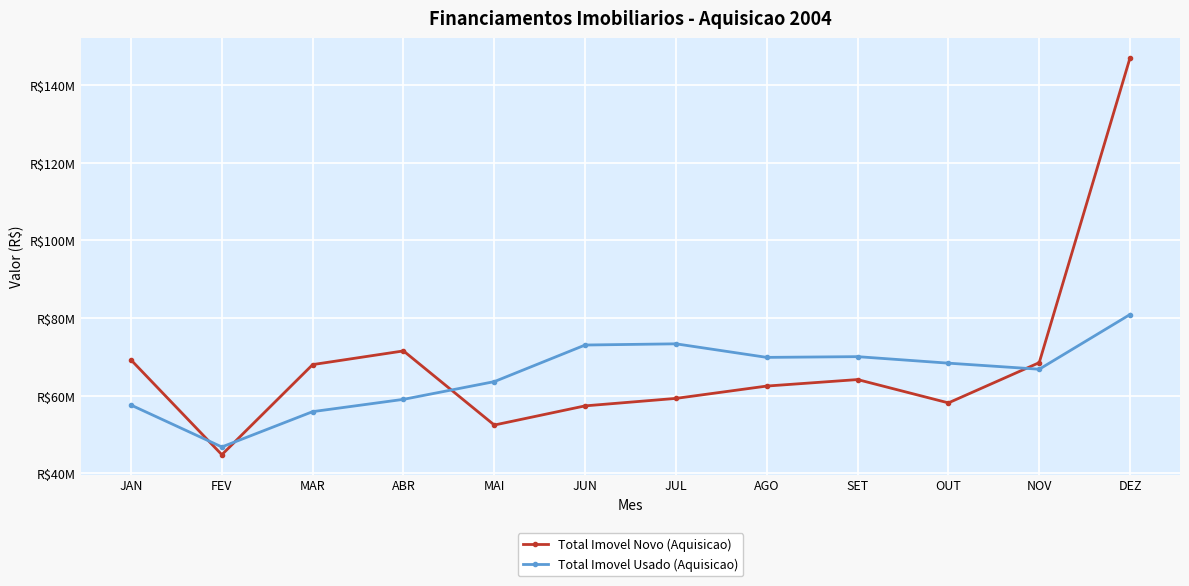

At which label does Total Imovel Usado (Aquisicao) first exceed 68357723?

JUN